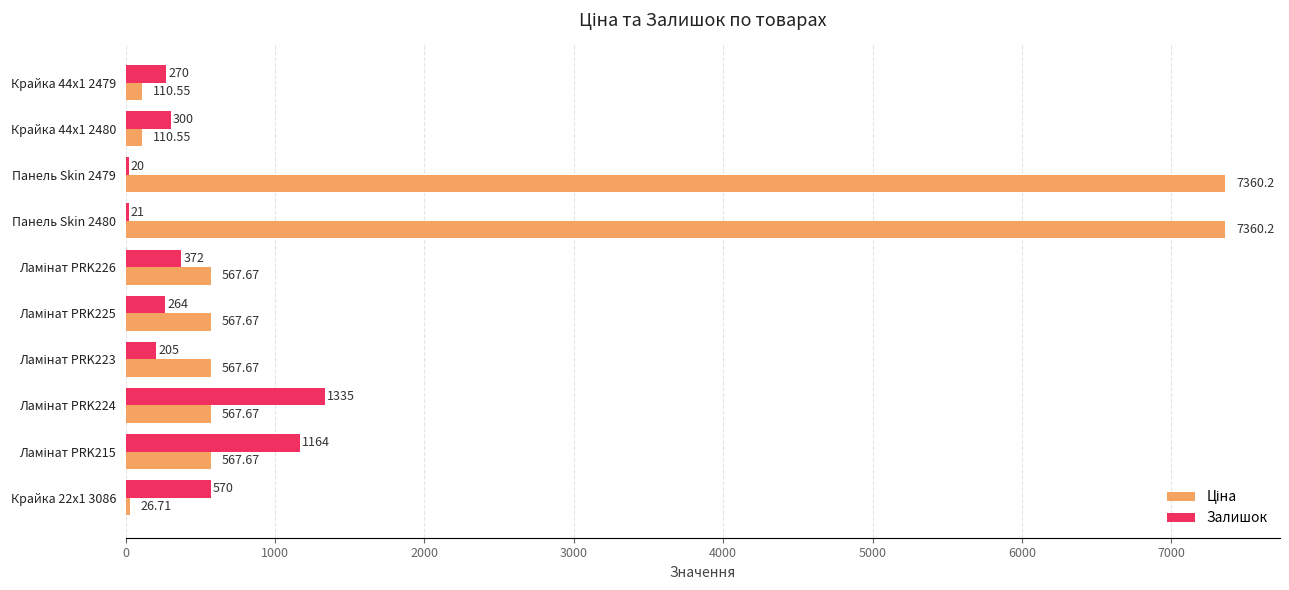

What is the sum of all Залишок values?

4521.0